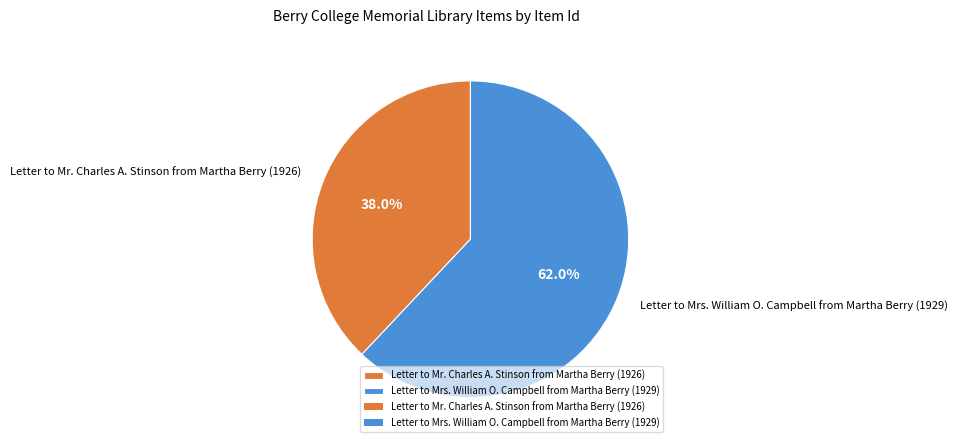

Count the number of slices in the pie.

2